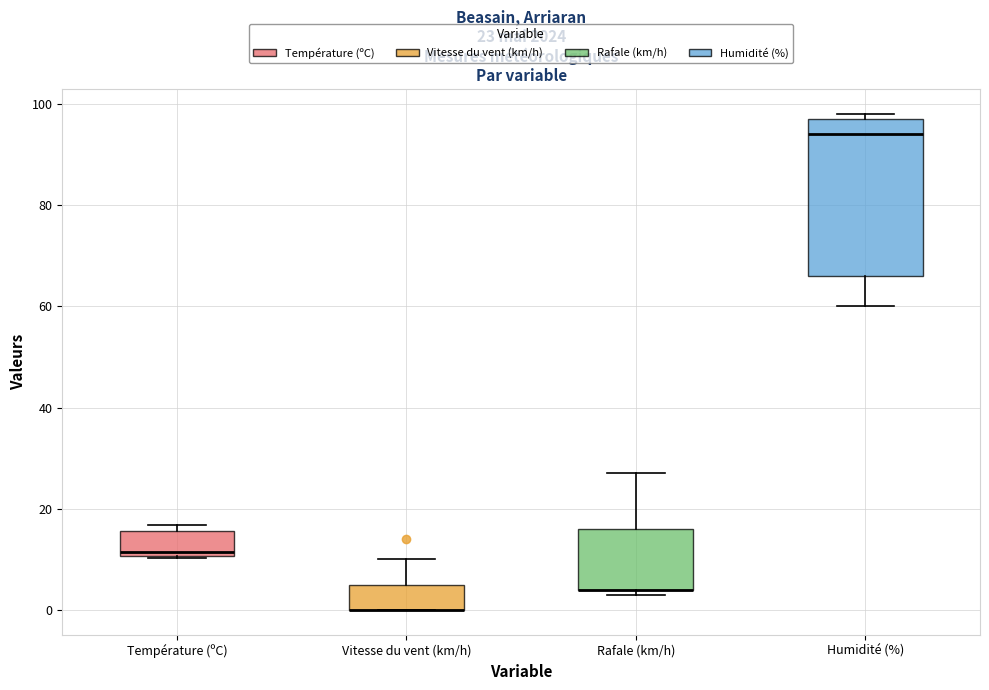

Comparing the boxes themselves (not the whiskers), which one is the tallest?

Humidité (%)